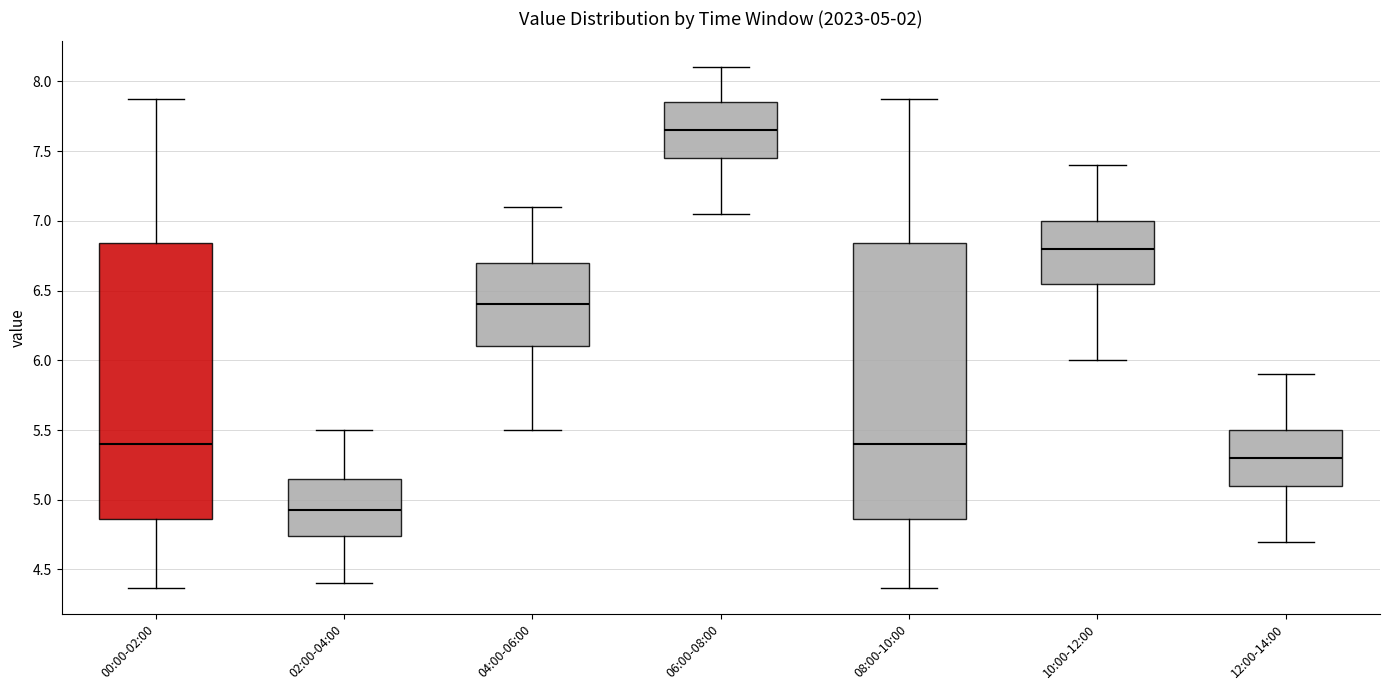

Which box has the lowest median line?

02:00-04:00